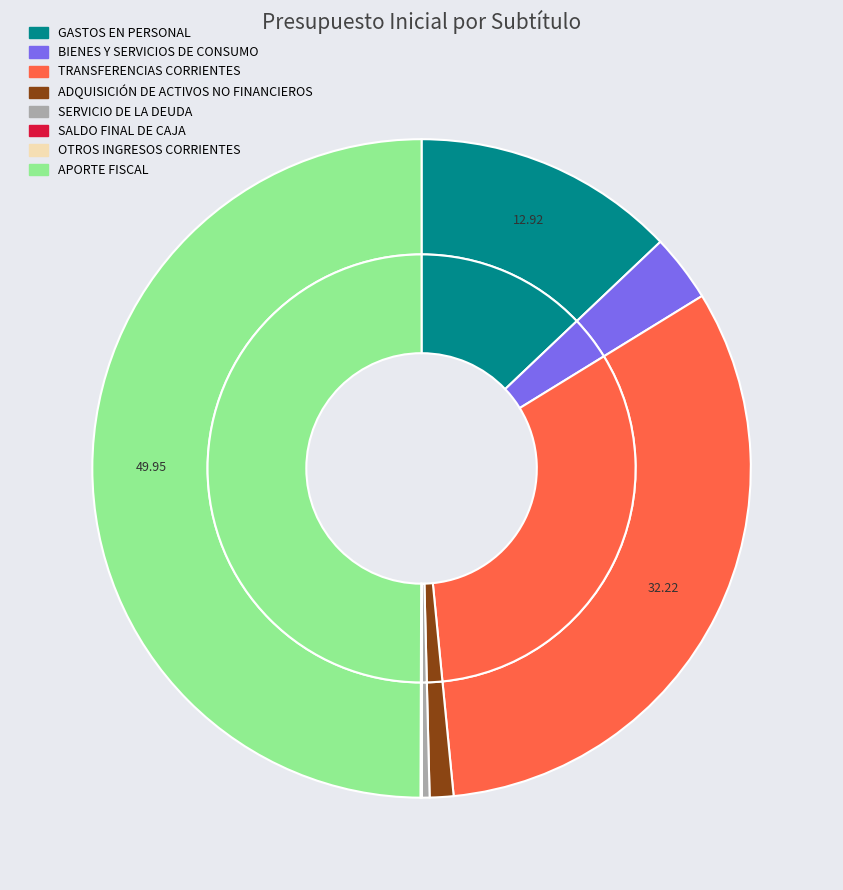

Which slice is the smallest?

SALDO FINAL DE CAJA